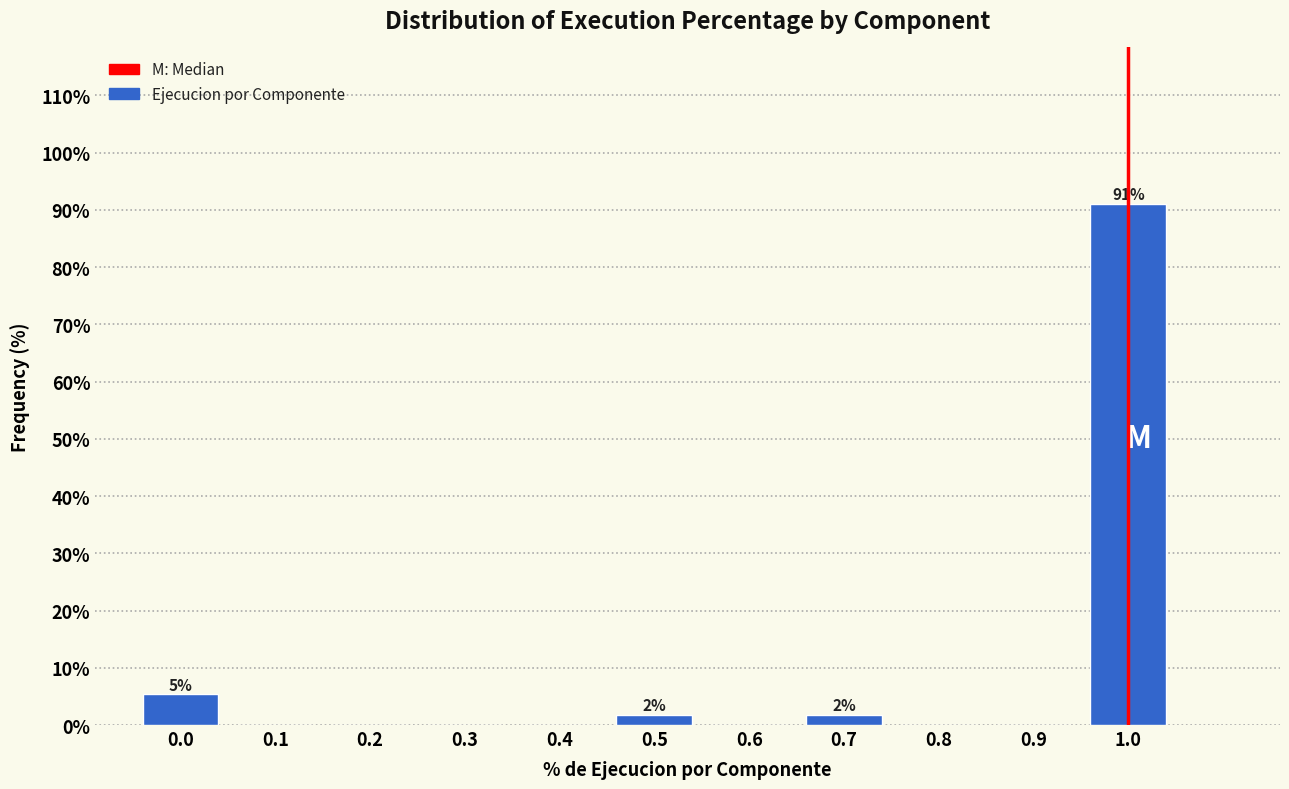

Reading right to left, list all the values displayed in this chart.

1.0=91.1	0.9=0.0	0.8=0.0	0.7=1.8	0.6=0.0	0.5=1.8	0.4=0.0	0.3=0.0	0.2=0.0	0.1=0.0	0.0=5.4